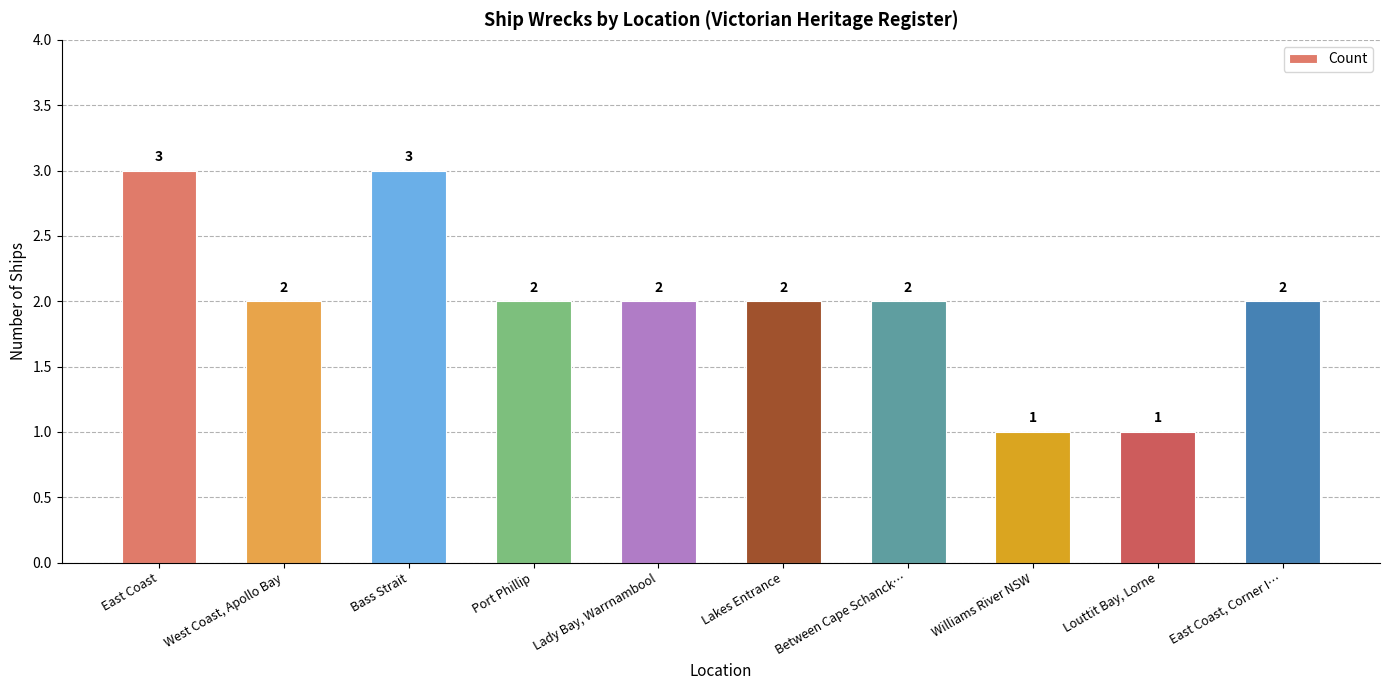

Reading left to right, what are all the values shown in this chart?

East Coast=3	West Coast, Apollo Bay=2	Bass Strait=3	Port Phillip=2	Lady Bay, Warrnambool=2	Lakes Entrance=2	Between Cape Schanck…=2	Williams River NSW=1	Louttit Bay, Lorne=1	East Coast, Corner I…=2